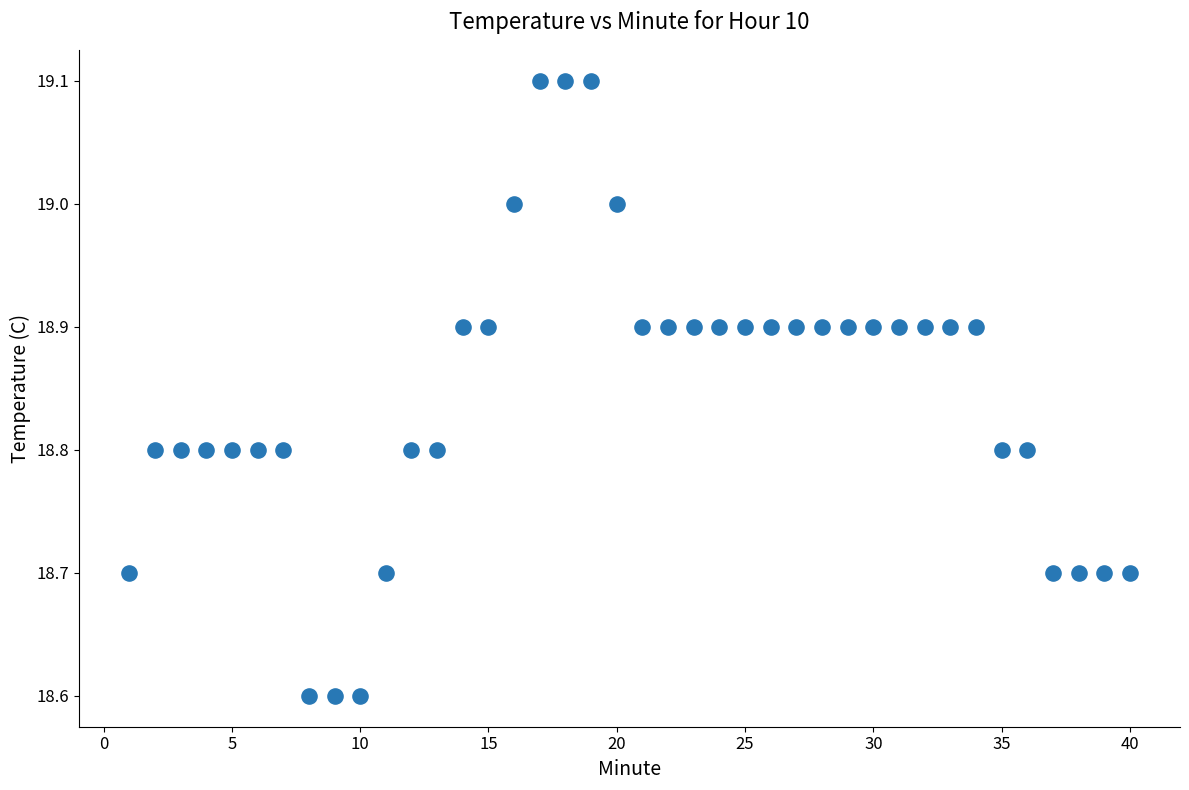

What is the range of Y values (max minus min)?

0.5